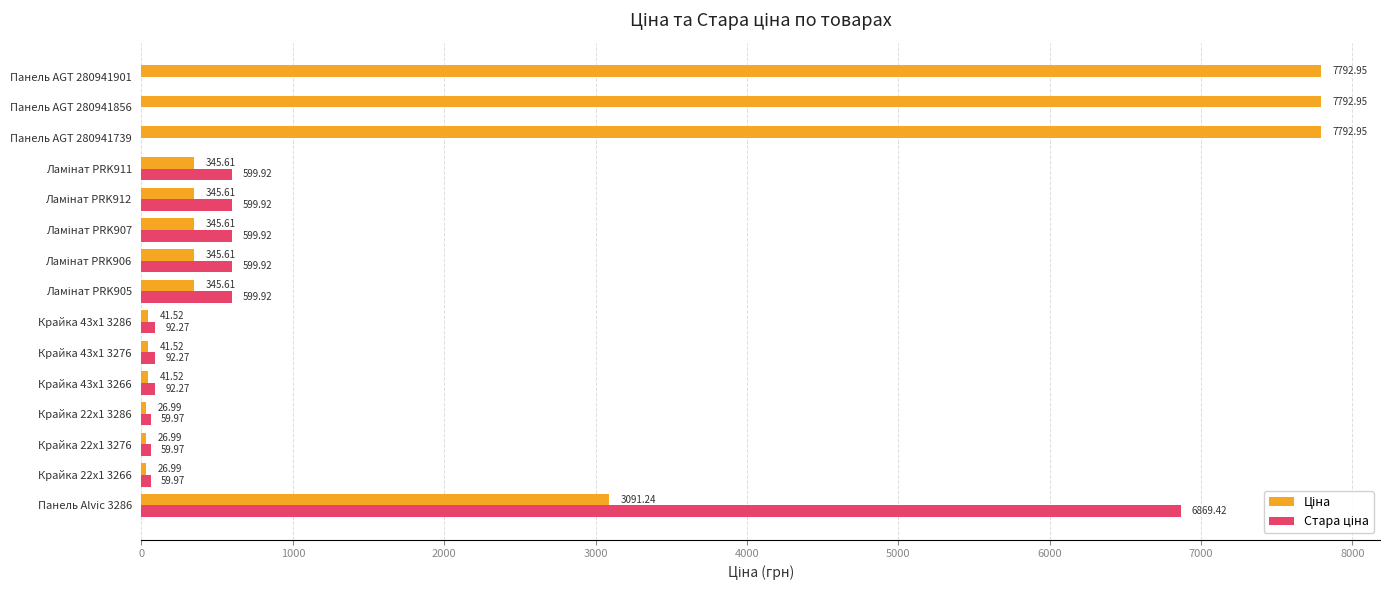

At which category is the sum across all series the highest?

Панель Alvic 3286